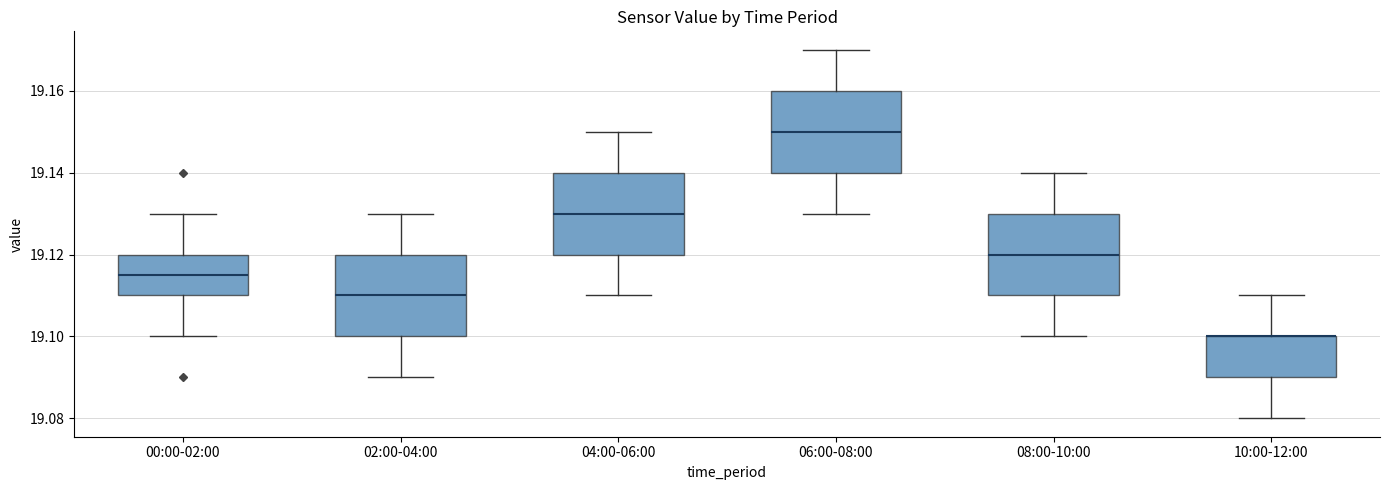

Where is the lower edge of the box for 10:00-12:00 on the y-axis? The values are not printed on the chart, so give them approximately, as read against the axis.

19.090